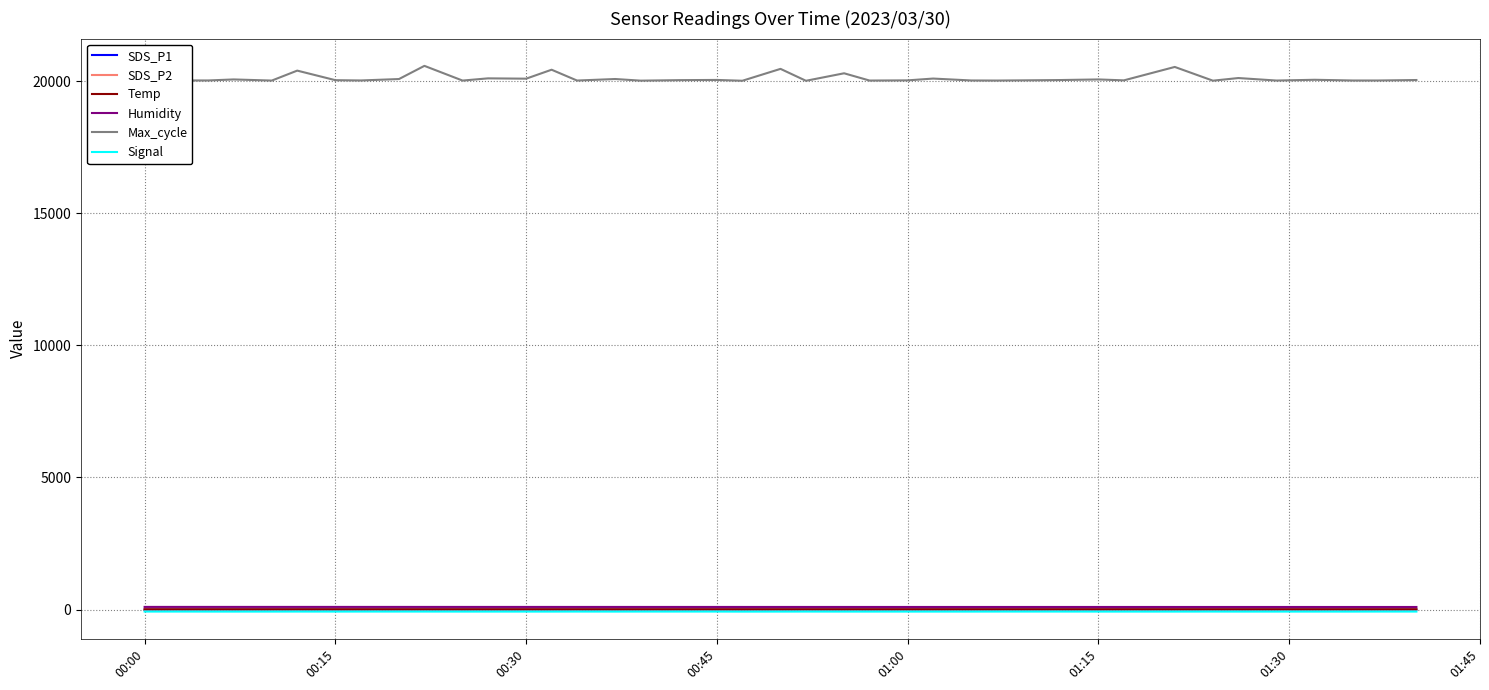

What is the maximum value shown in the chart?

20586.0